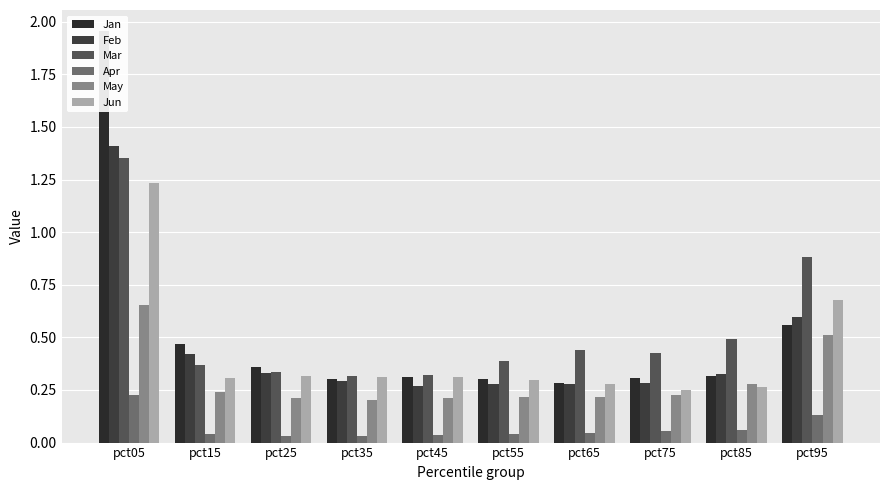

What is the total value across all series at pct75?

1.5